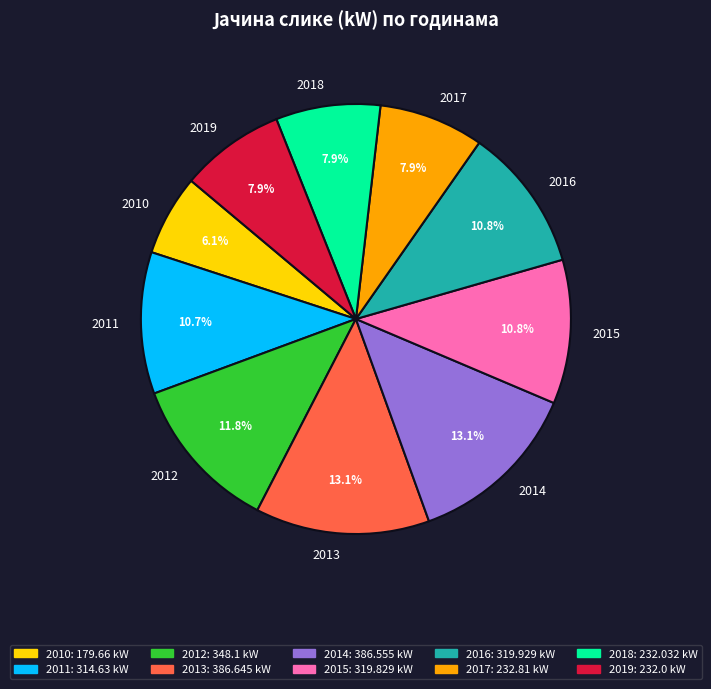

Is it true that 2014 is 18% of the pie?

False